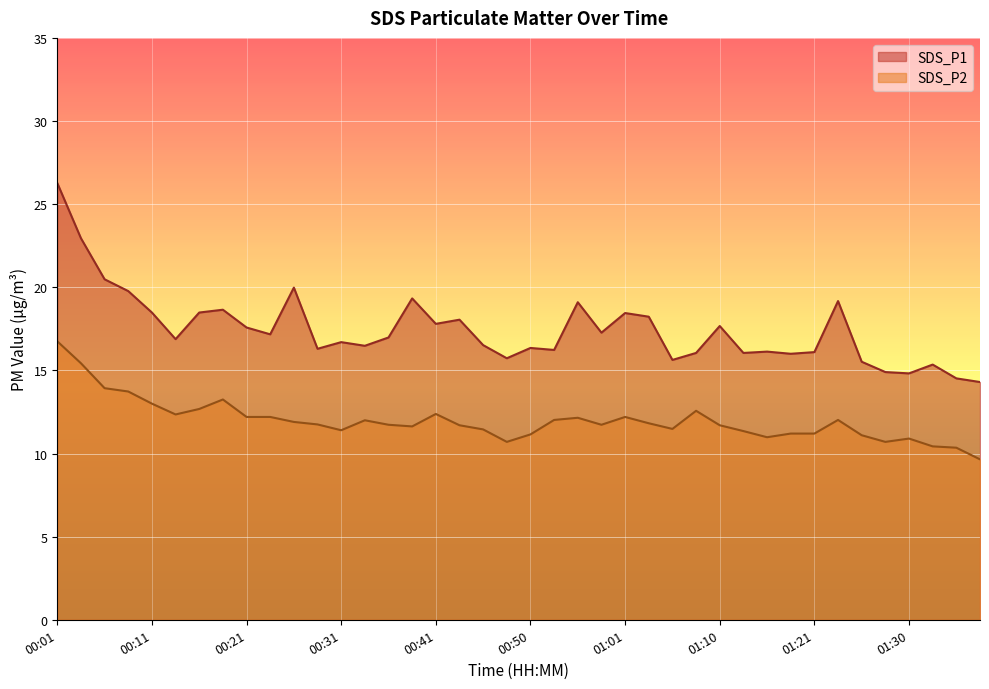

At which label is SDS_P2 closest to 13?

00:11